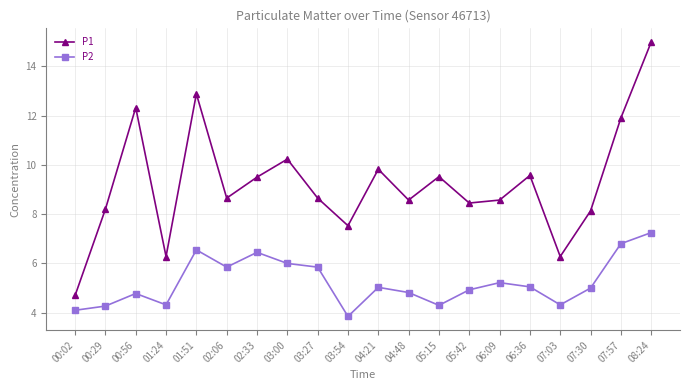

At how many categories does at least one series exceed 9?

9